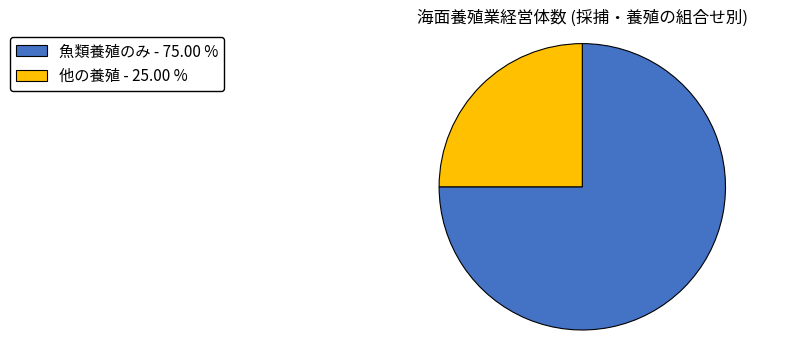

What is the ratio of the value at 魚類養殖のみ to the value at 他の養殖?

3.0